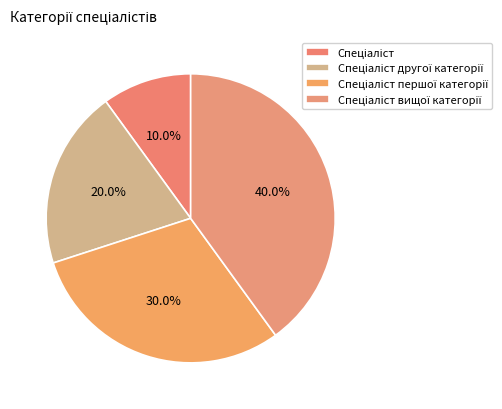

How many segments does this pie chart have?

4